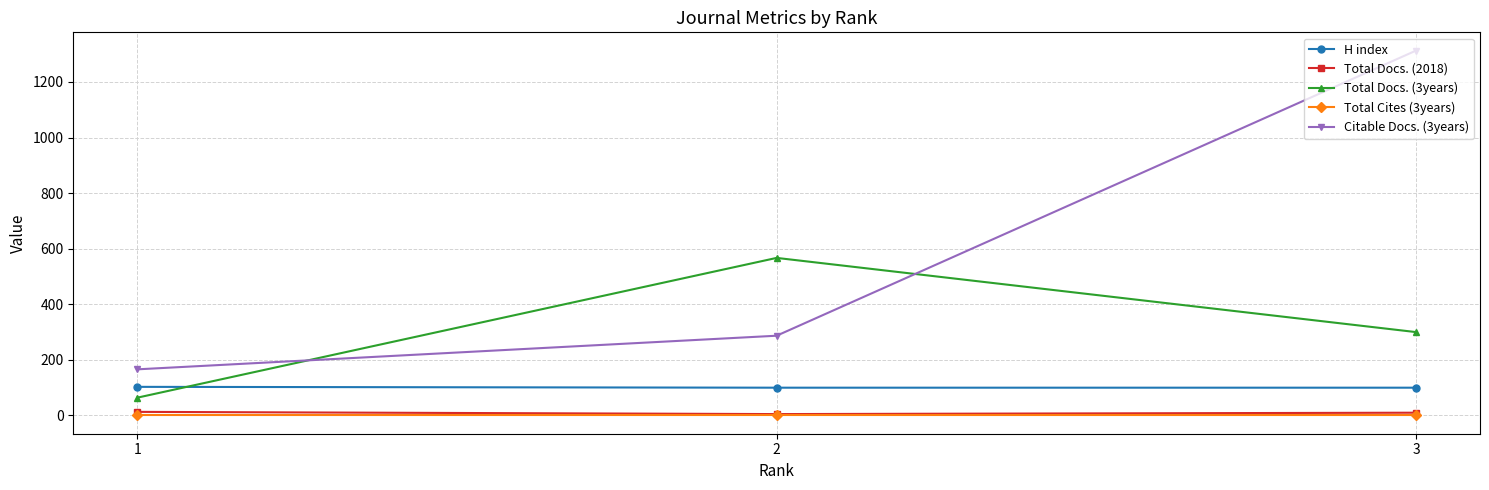

Which series changed the most between 3 and 1?

Citable Docs. (3years)